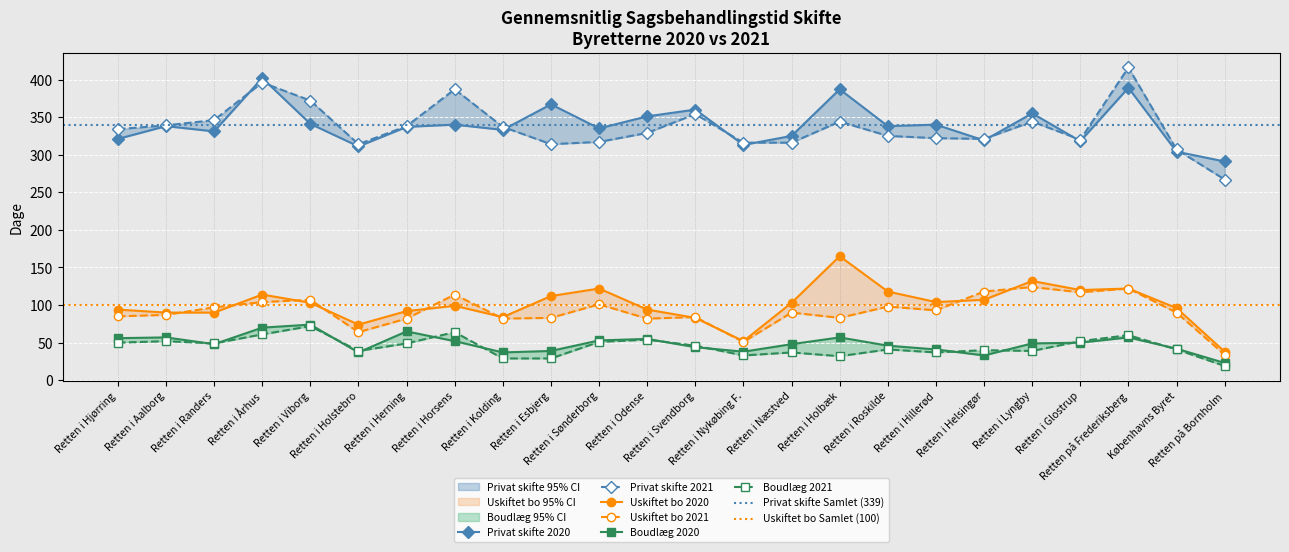

How many categories are shown in the chart?

24